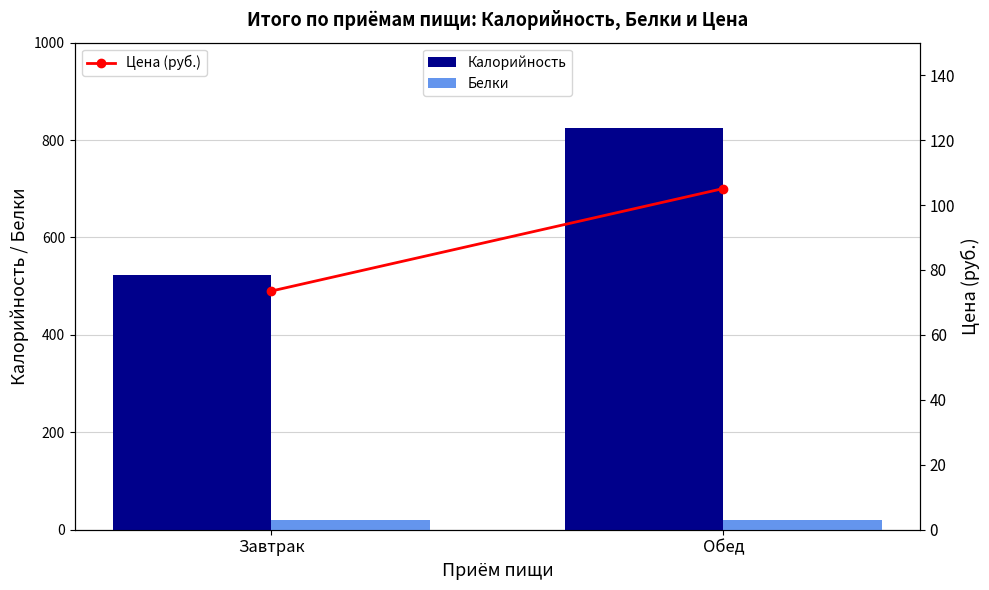

Which series has the largest total across all categories?

Калорийность